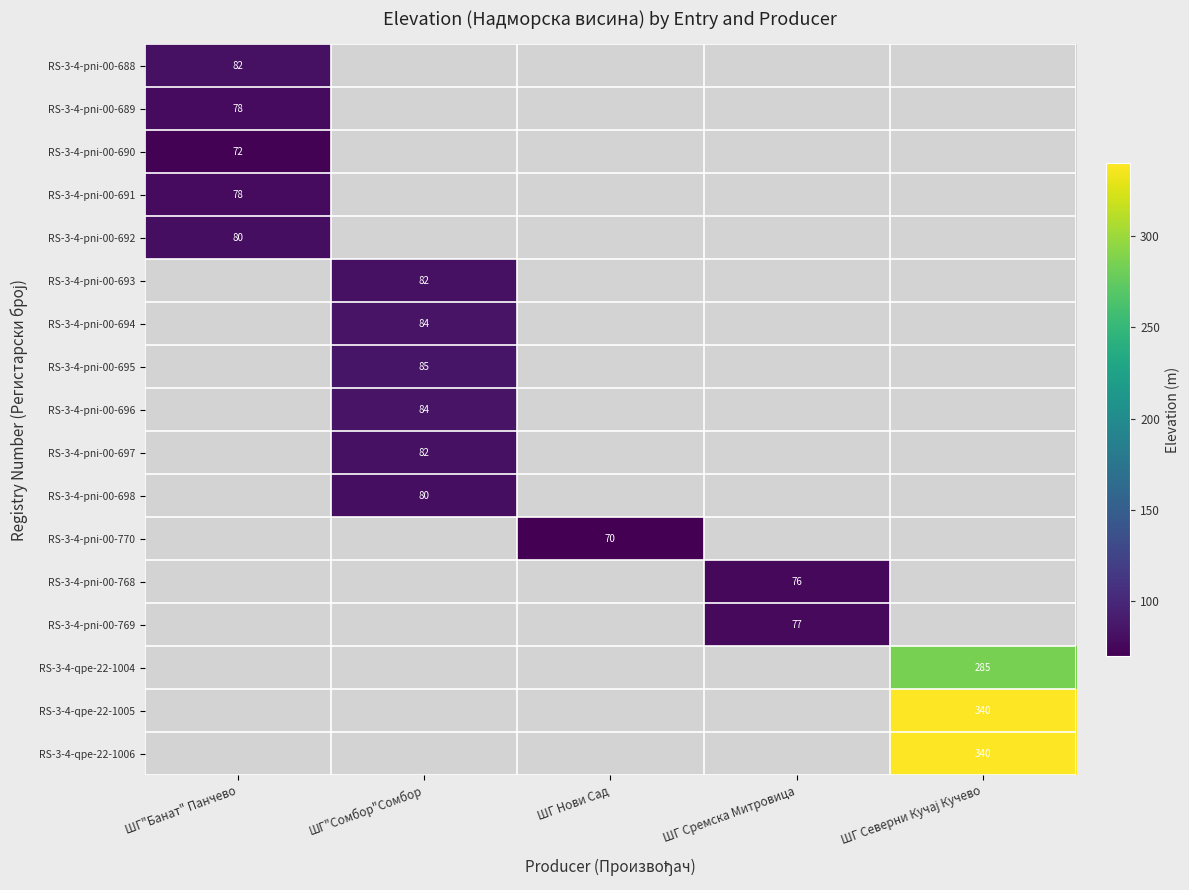

True or false: RS-3-4-pni-00-693 has a value of 82.0 at ШГ"Сомбор"Сомбор.

True